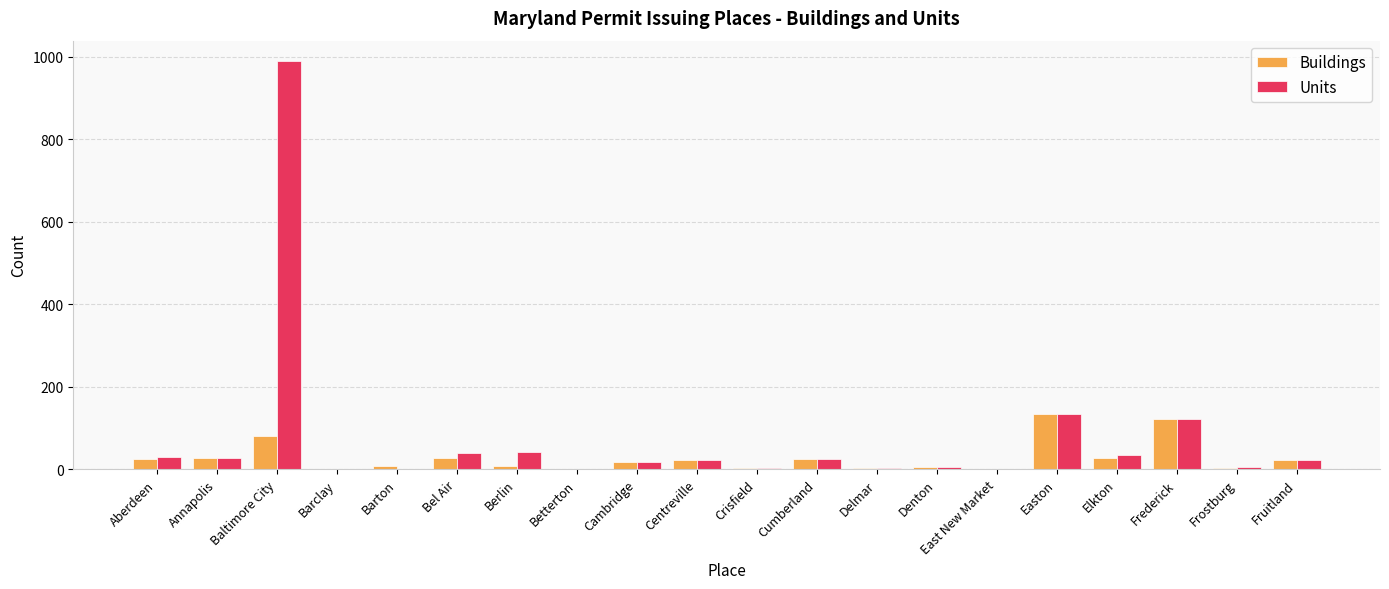

How many groups of bars are there?

20